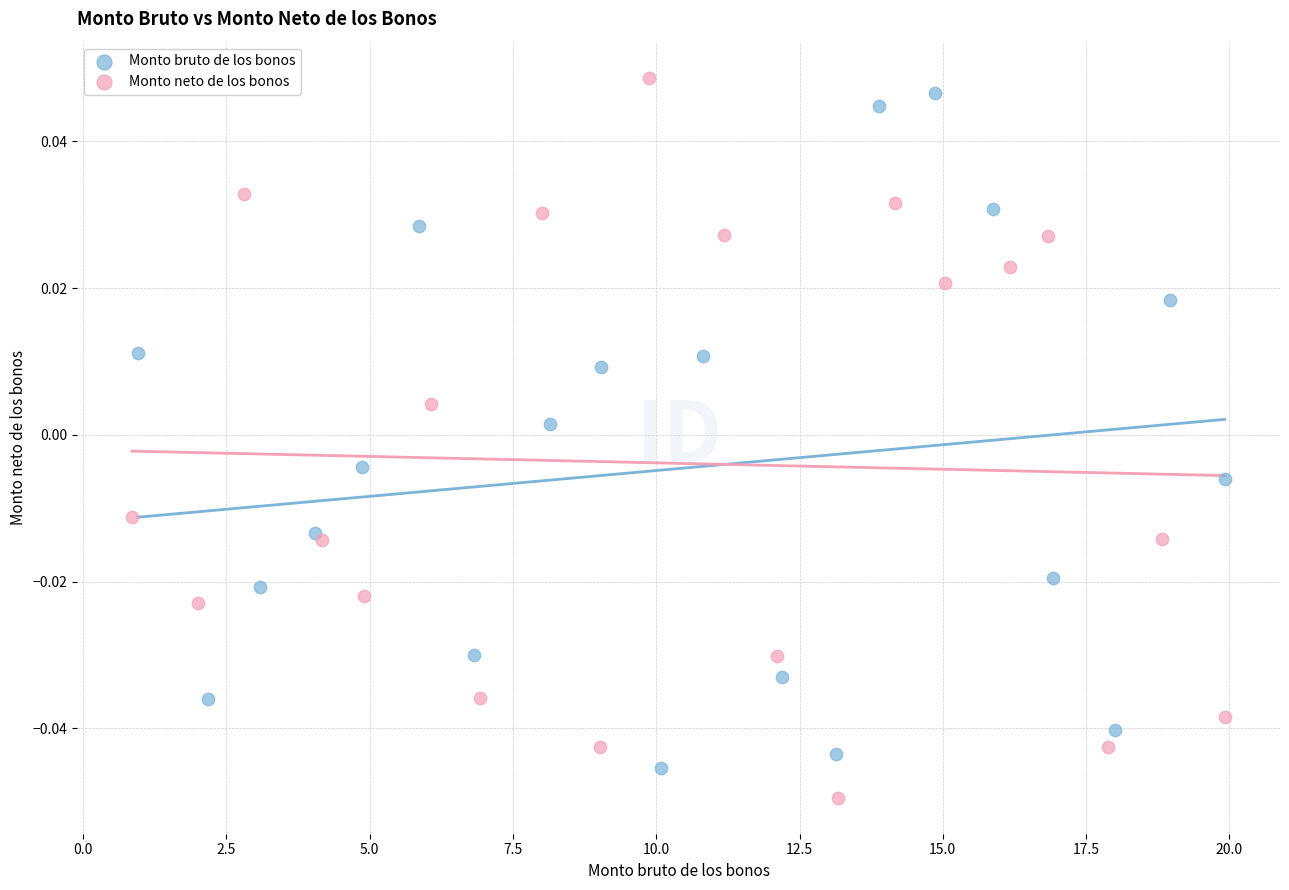

Which series has the largest Y range (max minus min)?

Monto neto de los bonos